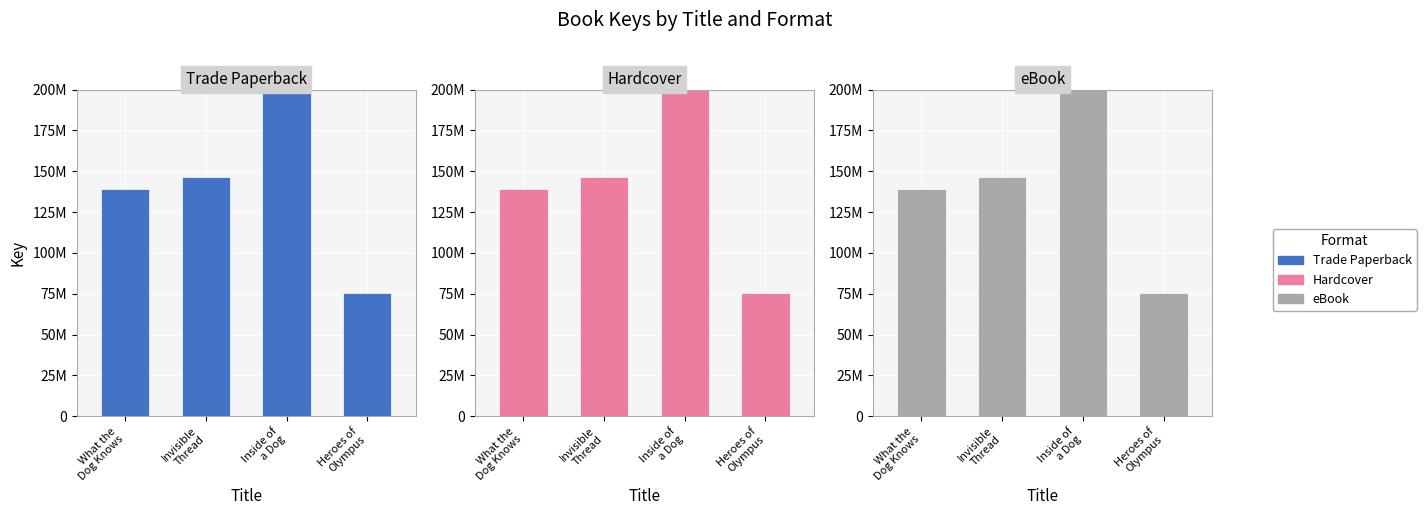

Which category has the lowest value in the Hardcover series?

Heroes of
Olympus